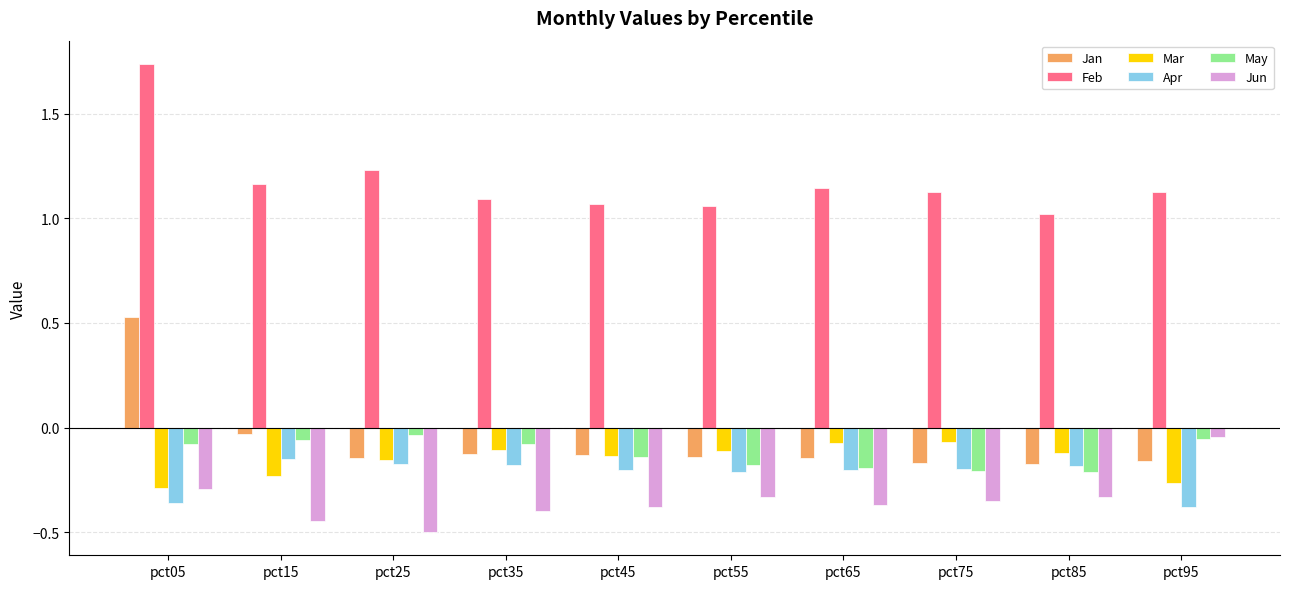

What is the sum of all Mar values?

-1.6